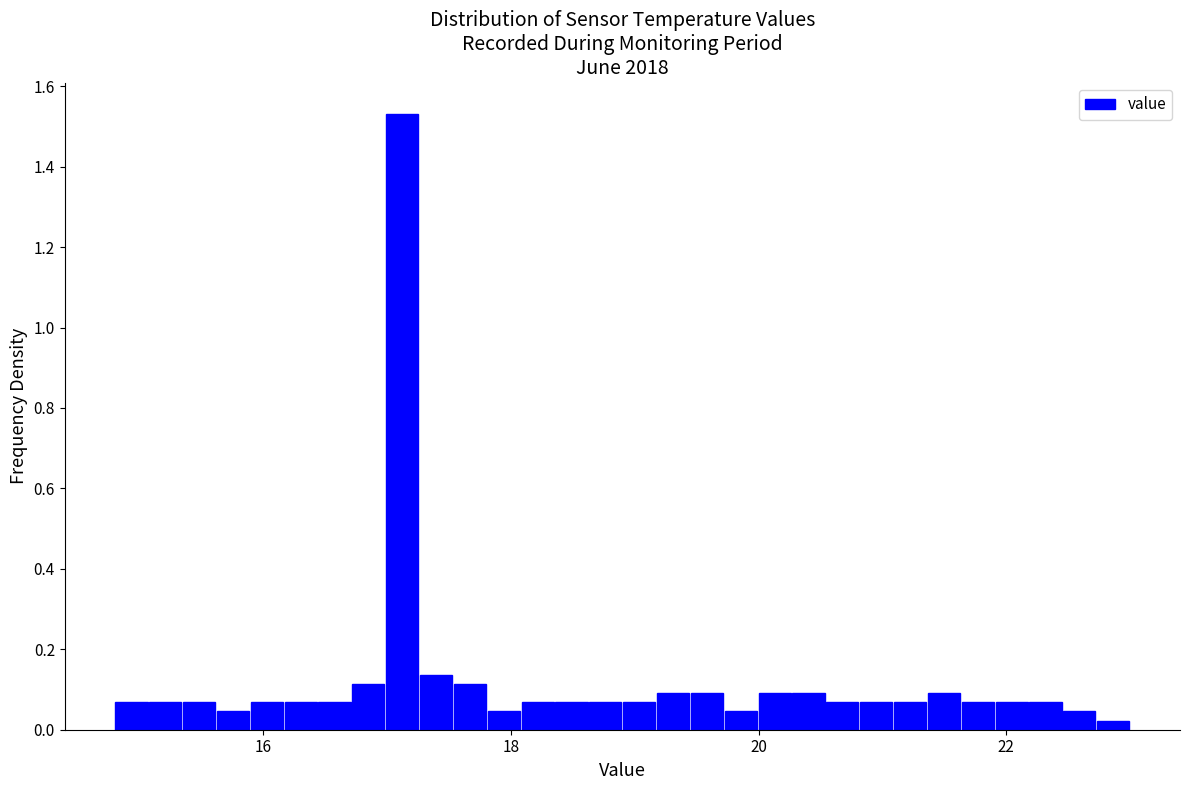

Read against the x-axis, roughly where is the centre of the tallest bar?

17.2